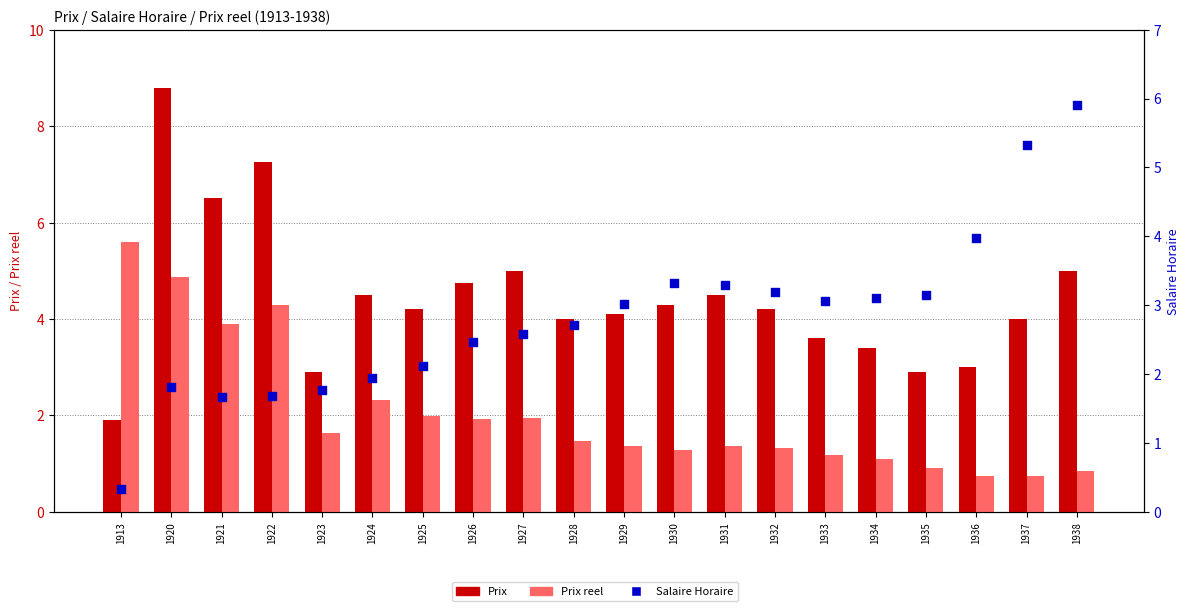

At how many categories does at least one series exceed 4?

14